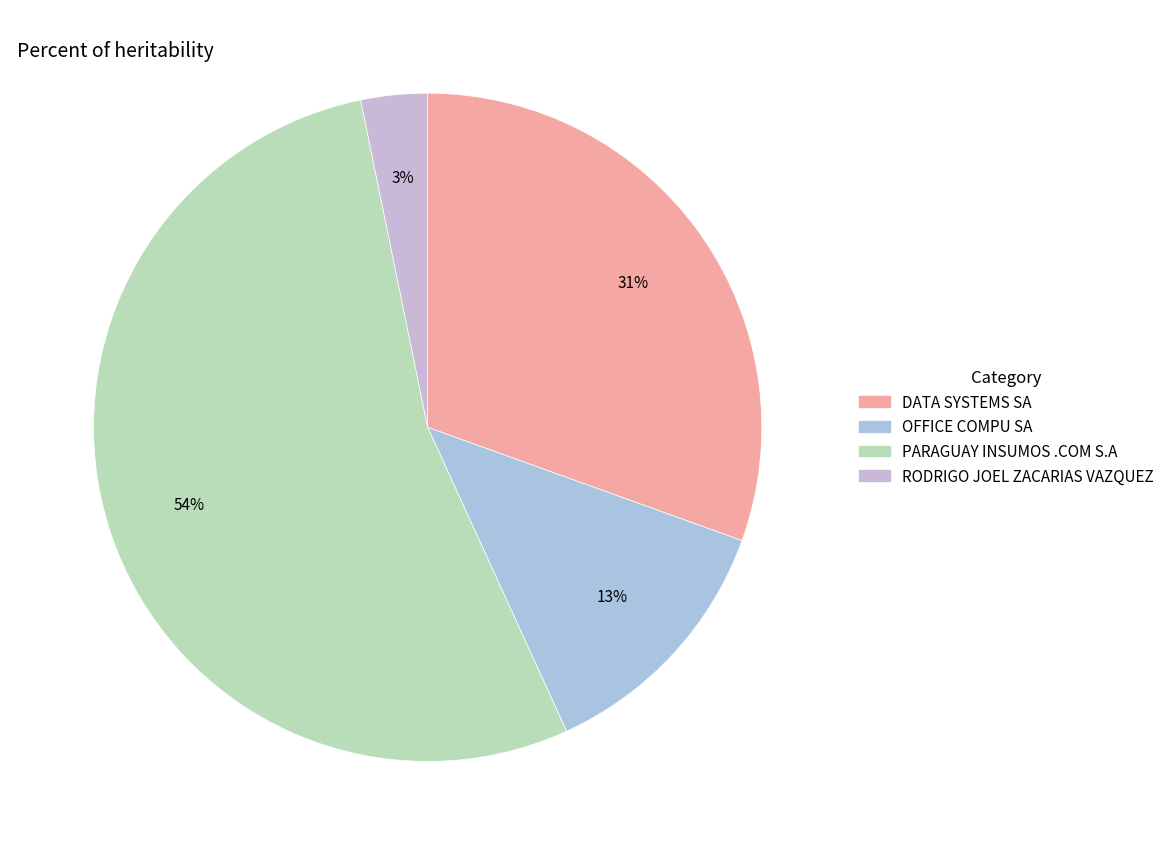

How many segments does this pie chart have?

4